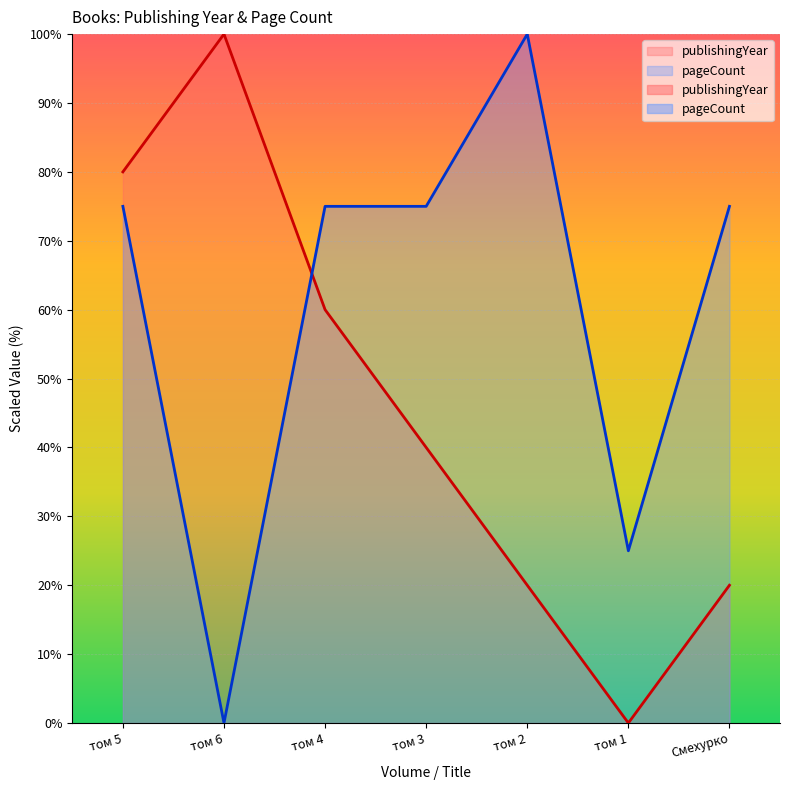

Where is the first local minimum for pageCount?

том 6